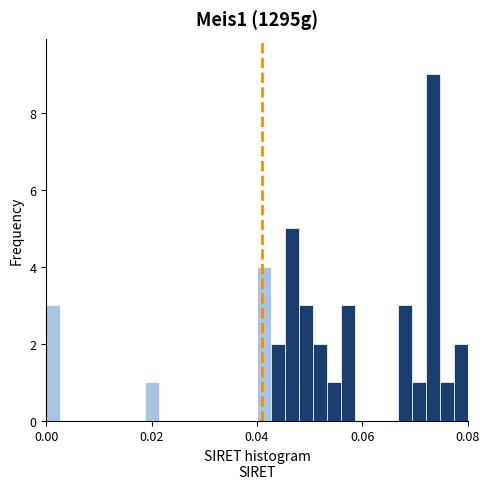

Read against the x-axis, roughly where is the centre of the tallest bar?

0.074